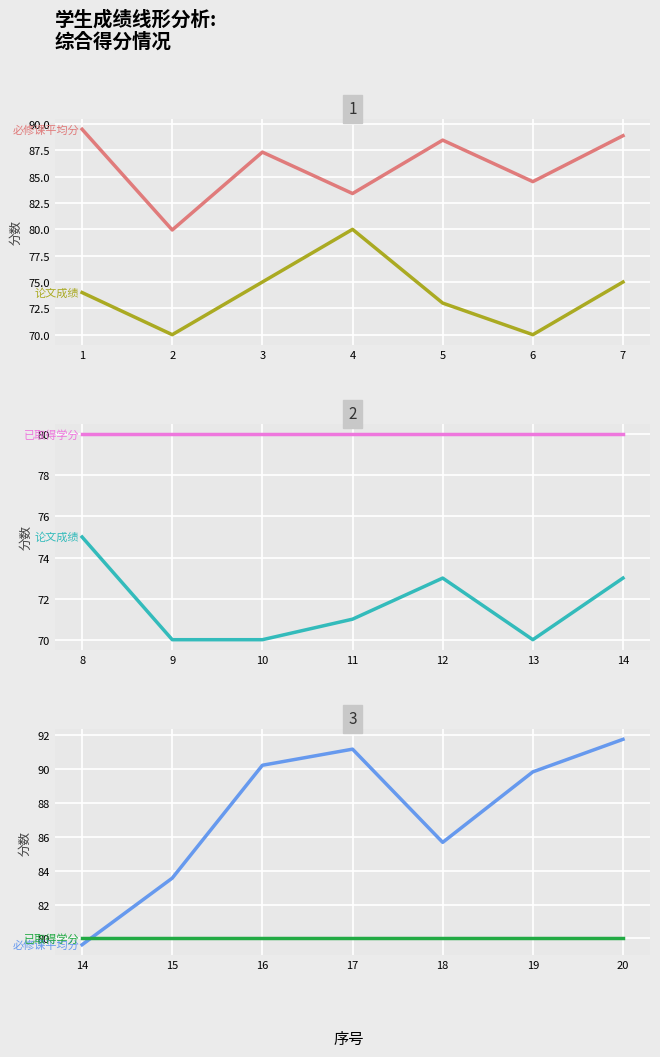

What is the difference between the second highest and second lowest values in the 论文成绩 series?

3.0